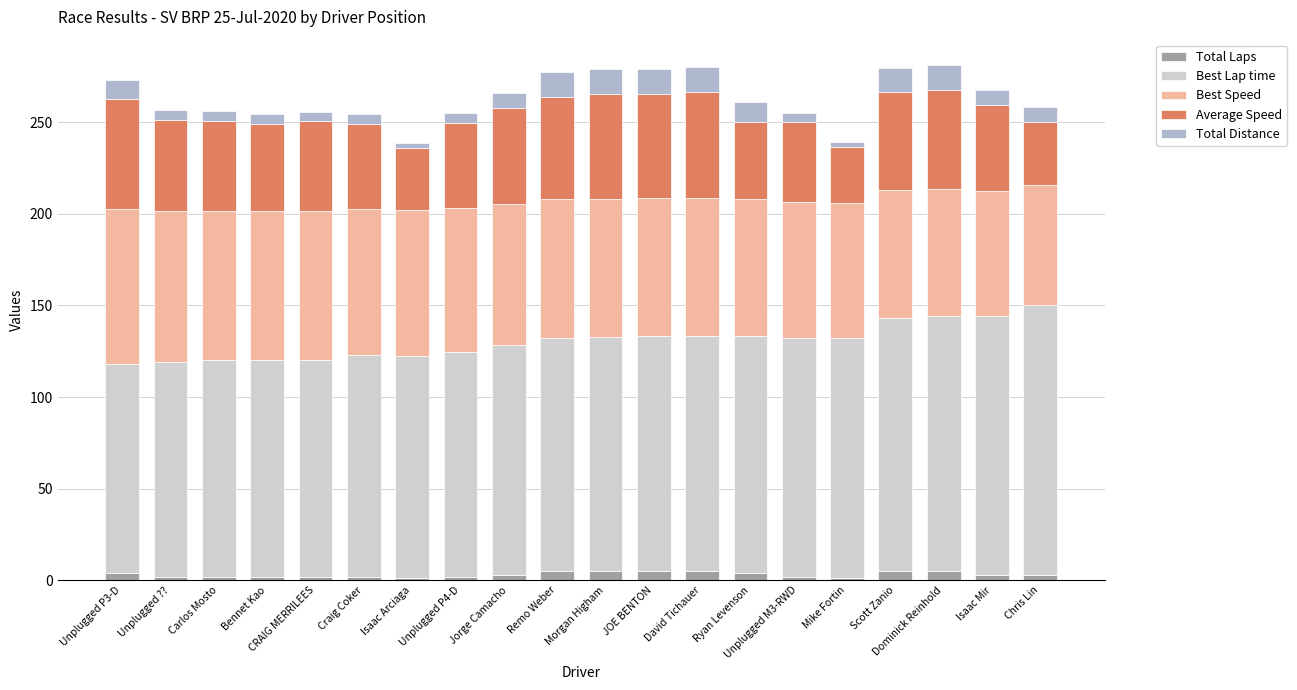

How many bars are there in total?

20